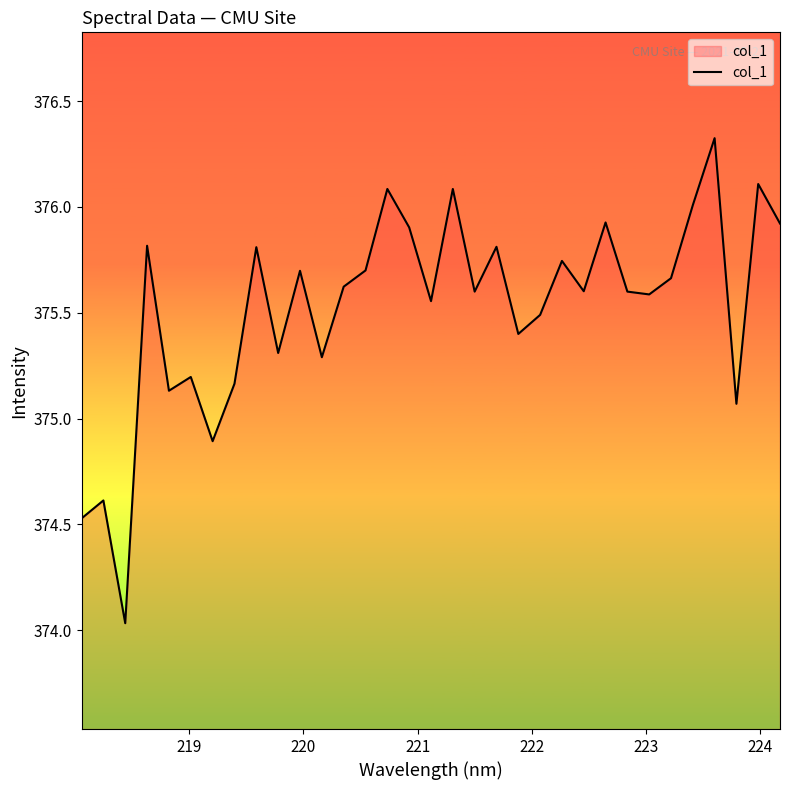

What is the difference between the maximum and minimum values?

2.3